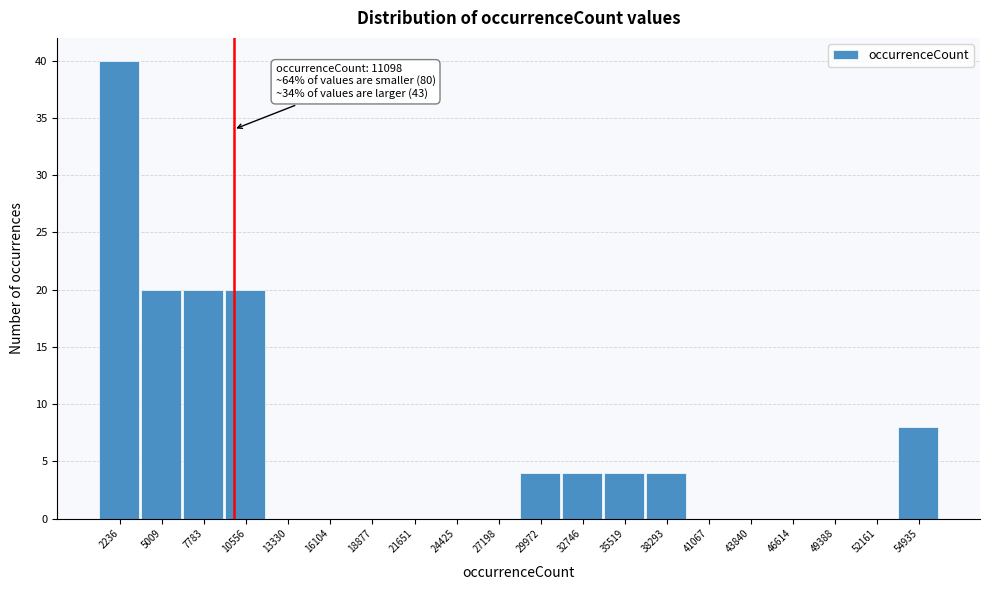

Reading left to right, list all the values displayed in this chart.

2236=40	5009=20	7783=20	10556=20	13330=0	16104=0	18877=0	21651=0	24425=0	27198=0	29972=4	32746=4	35519=4	38293=4	41067=0	43840=0	46614=0	49388=0	52161=0	54935=8